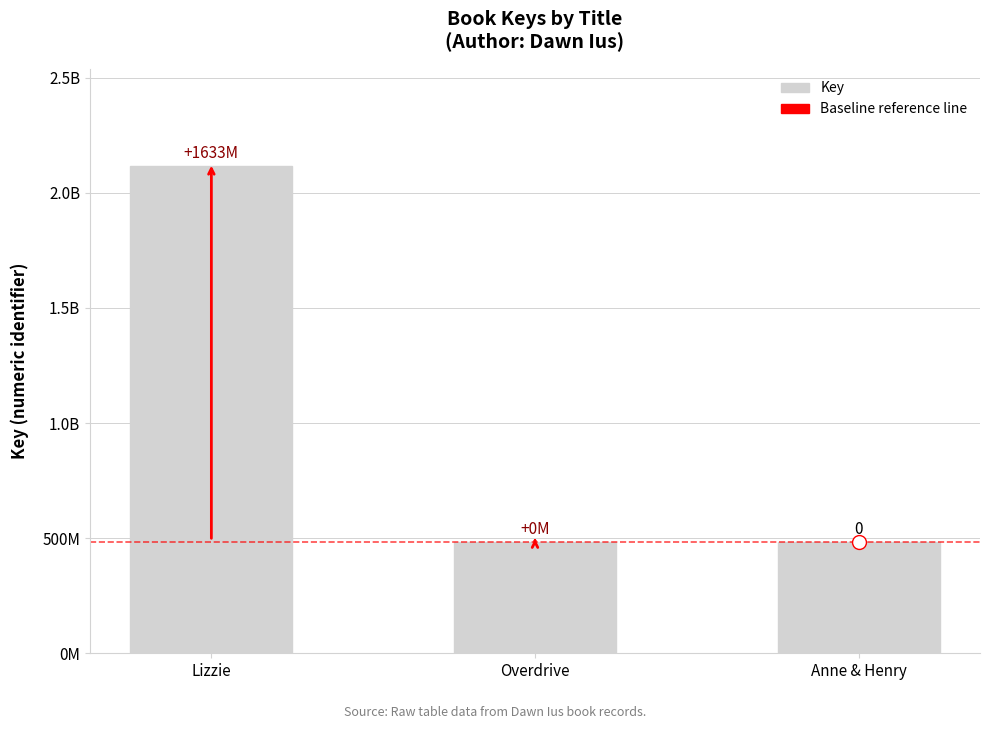

Is it true that the value at Anne & Henry is 198235143?

False